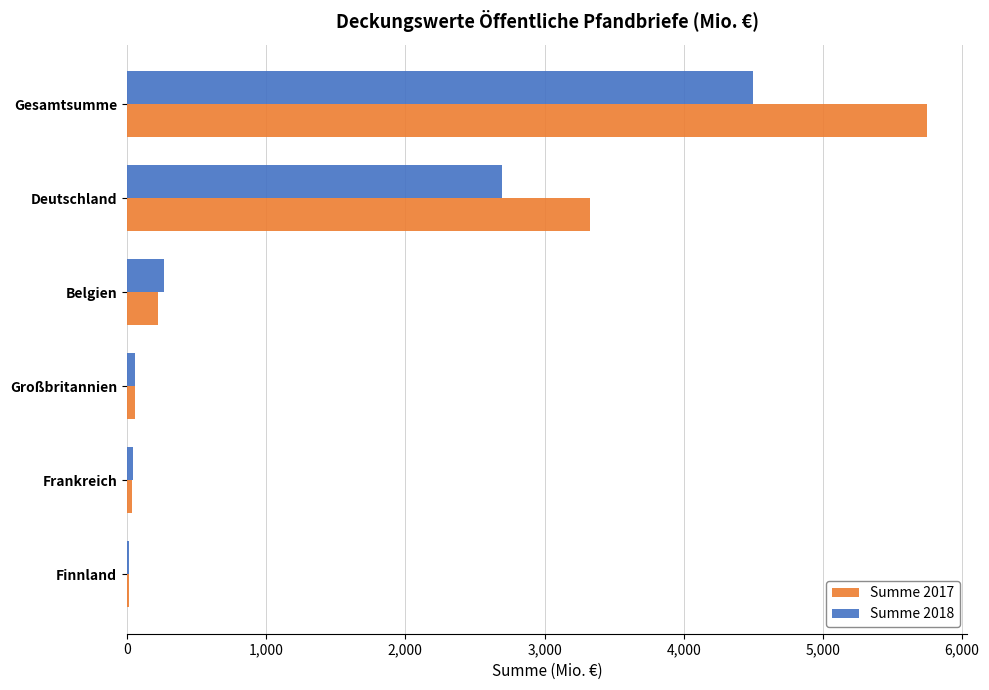

At which category is the sum across all series the highest?

Gesamtsumme